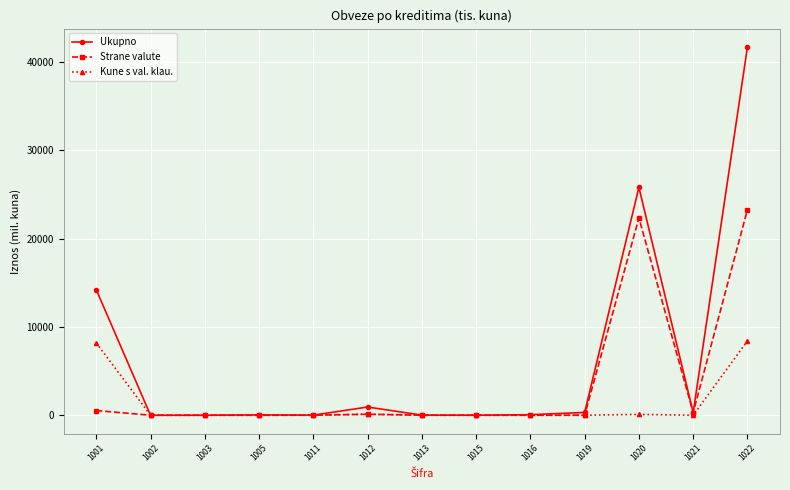

Between 1011 and 1022, which series saw the biggest shift?

Ukupno